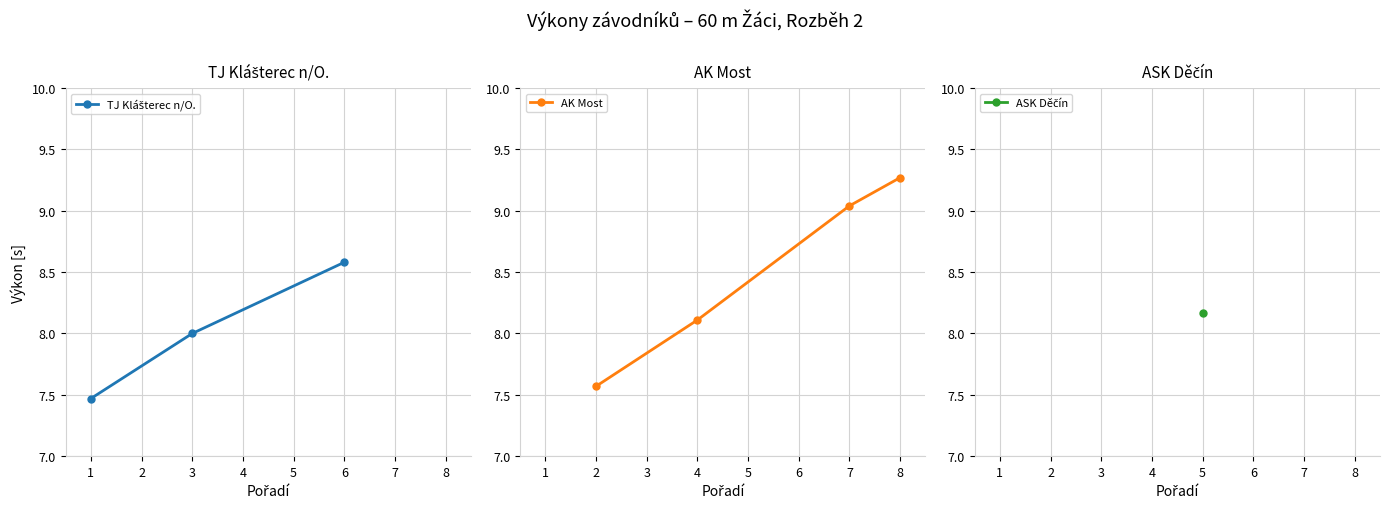

List the labels in order of AK Most value, smallest first.

2, 4, 7, 8